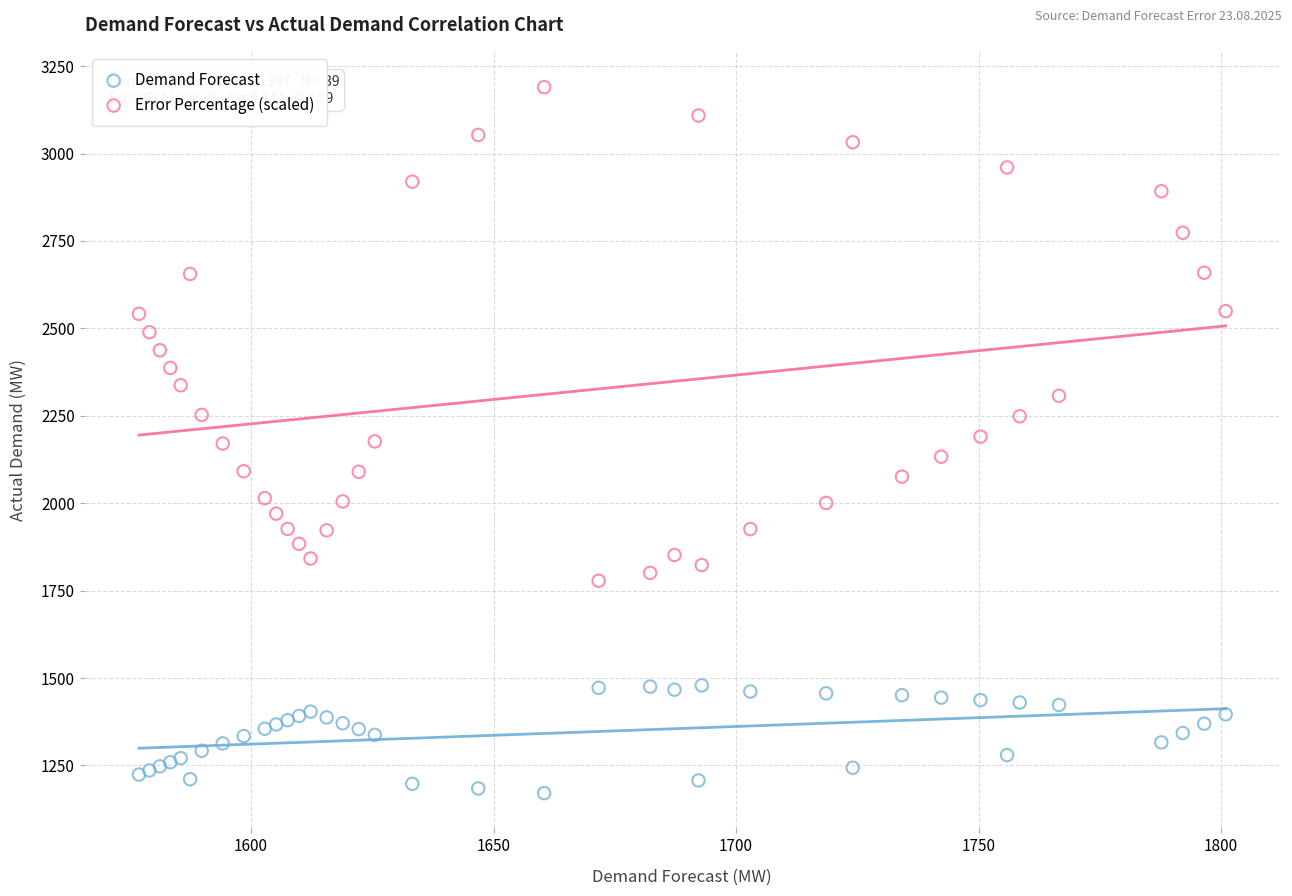

Which series reaches the minimum Y coordinate?

Demand Forecast